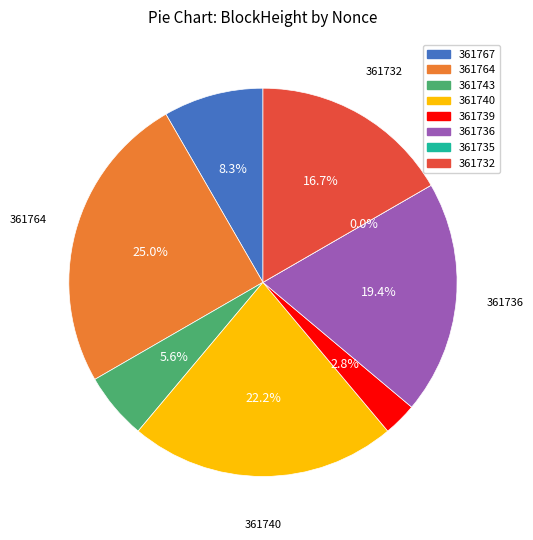

How many segments does this pie chart have?

8